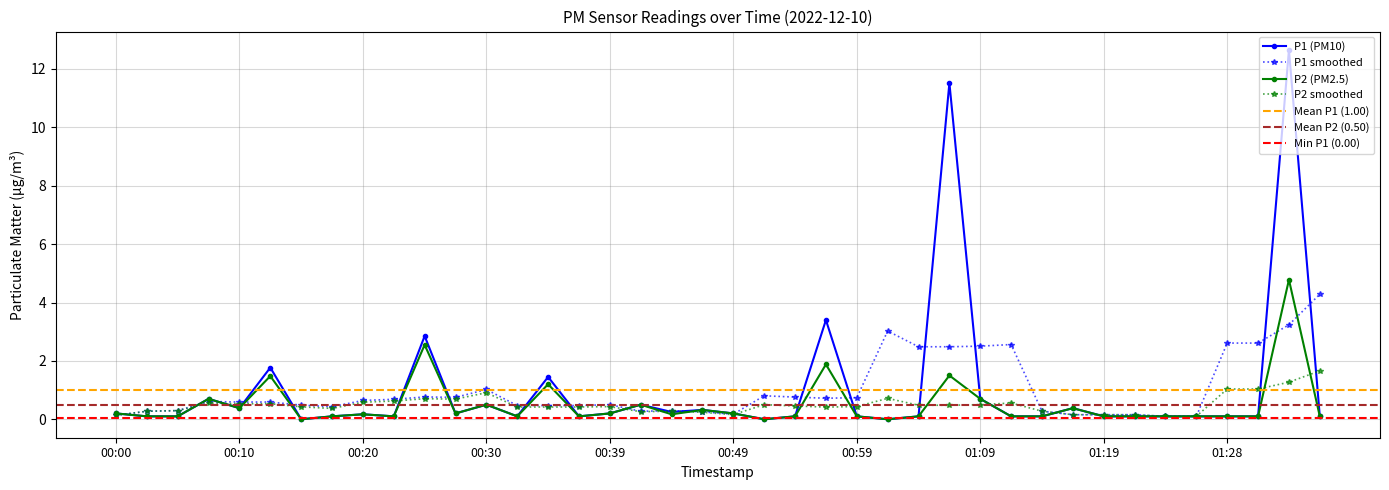

Reading left to right, transcribe all the data shown in this chart.

P1: 00:00=0.2	00:03=0.1	00:05=0.1	00:08=0.7	00:10=0.4	00:13=1.8	00:15=0.0	00:17=0.1	00:20=0.2	00:22=0.1	00:25=2.9	00:27=0.2	00:30=0.5	00:32=0.1	00:34=1.4	00:37=0.1	00:39=0.2	00:42=0.5	00:44=0.2	00:47=0.3	00:49=0.2	00:51=0.0	00:54=0.1	00:56=3.4	00:59=0.1	01:01=0.0	01:04=0.1	01:06=11.5	01:09=0.7	01:11=0.1	01:14=0.1	01:16=0.4	01:19=0.1	01:21=0.1	01:23=0.1	01:26=0.1	01:28=0.1	01:31=0.1	01:33=12.7	01:36=0.1
P2: 00:00=0.2	00:03=0.1	00:05=0.1	00:08=0.7	00:10=0.4	00:13=1.5	00:15=0.0	00:17=0.1	00:20=0.2	00:22=0.1	00:25=2.5	00:27=0.2	00:30=0.5	00:32=0.1	00:34=1.2	00:37=0.1	00:39=0.2	00:42=0.5	00:44=0.2	00:47=0.3	00:49=0.2	00:51=0.0	00:54=0.1	00:56=1.9	00:59=0.1	01:01=0.0	01:04=0.1	01:06=1.5	01:09=0.7	01:11=0.1	01:14=0.1	01:16=0.4	01:19=0.1	01:21=0.1	01:23=0.1	01:26=0.1	01:28=0.1	01:31=0.1	01:33=4.8	01:36=0.1